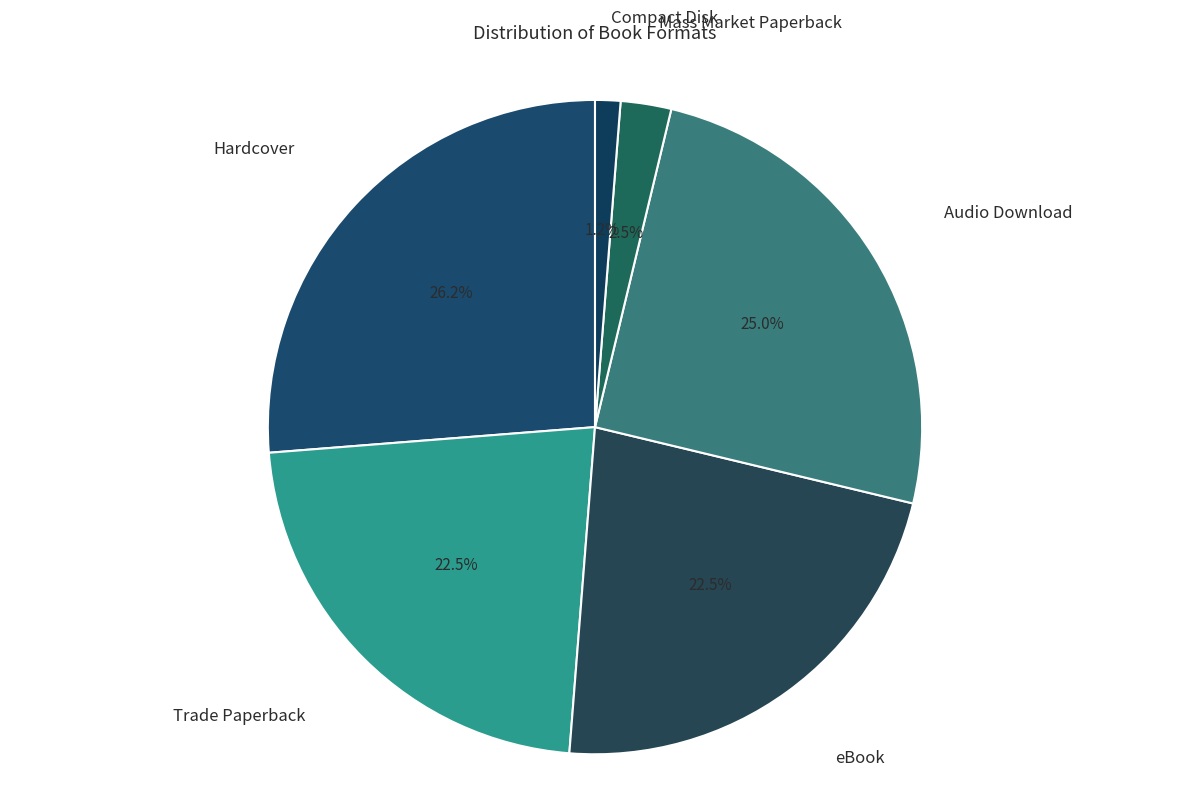

Rank the categories by value from highest to lowest.

Hardcover, Audio Download, Trade Paperback, eBook, Mass Market Paperback, Compact Disk